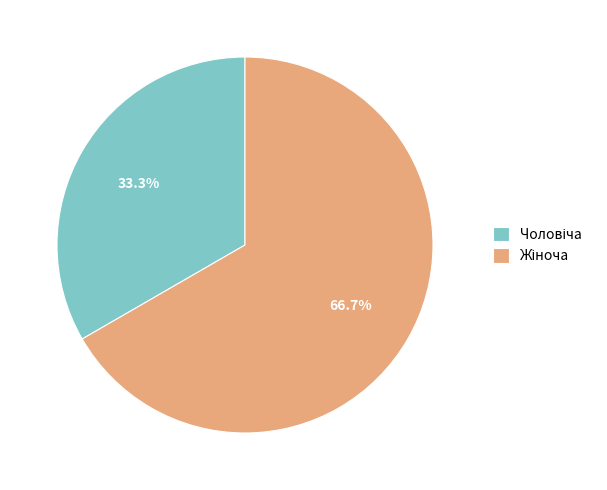

Does any single category account for the majority?

Yes